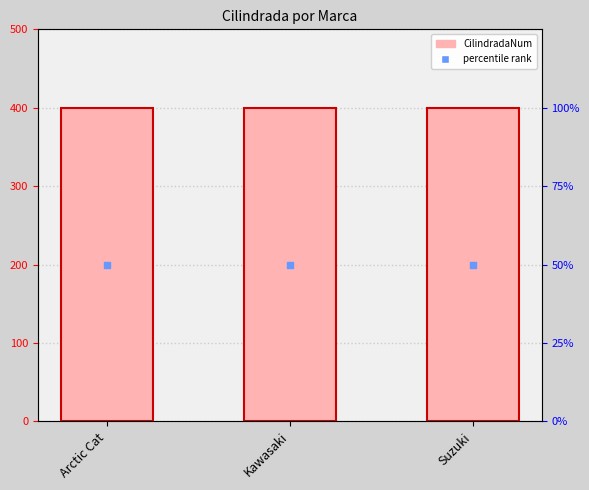

Which series contains the lowest Y value?

percentile rank